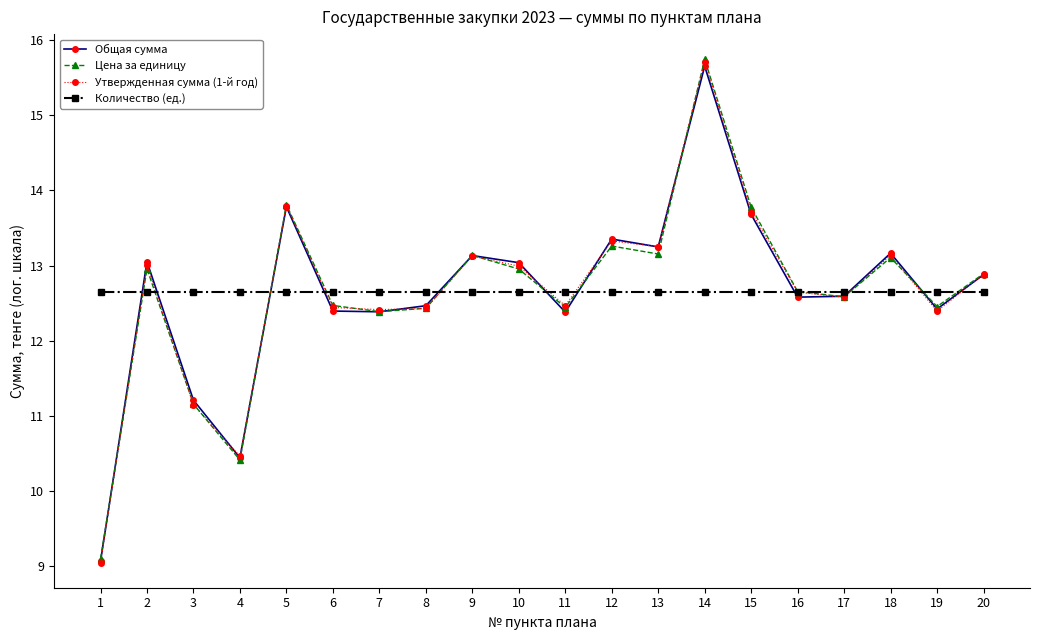

What is the difference between the maximum and minimum values in the Утвержденная сумма (1-й год) series?

6.7